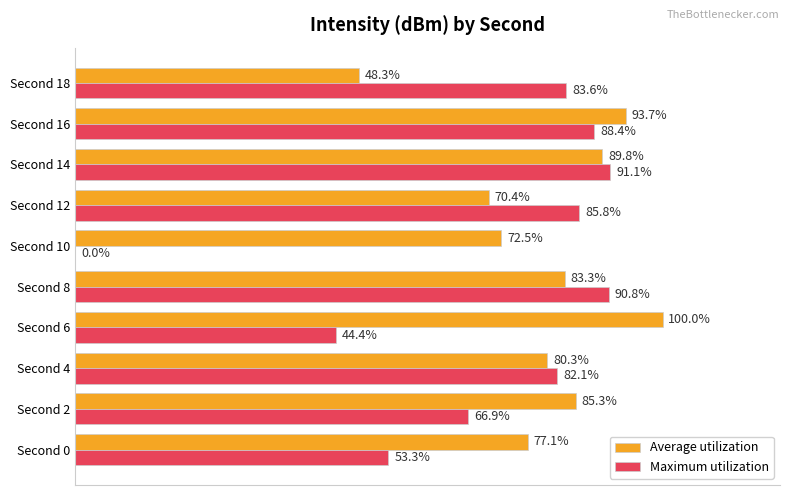

At which label is Maximum utilization closest to 45?

Second 6